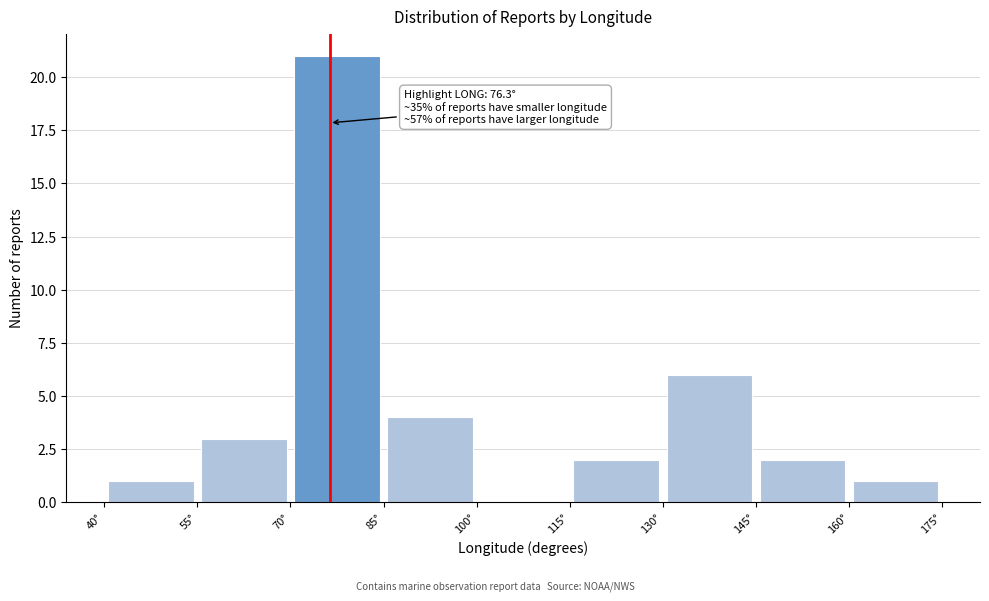

Over which range of the x-axis is the bar tallest?

70 to 85